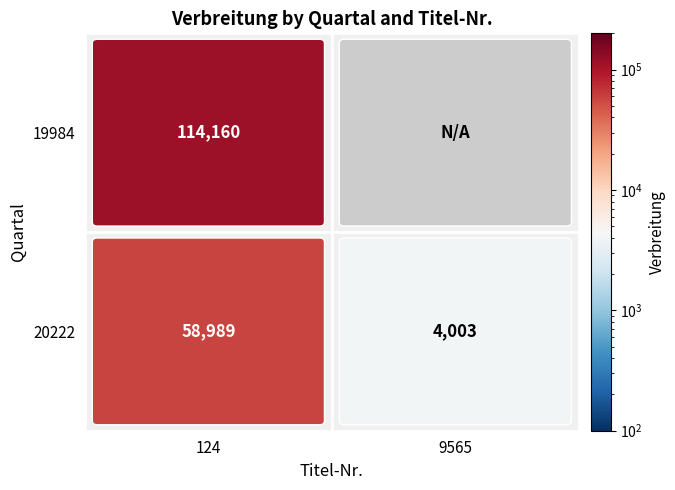

What is the change in value from 20222_9565 to 19984_124?

+110157